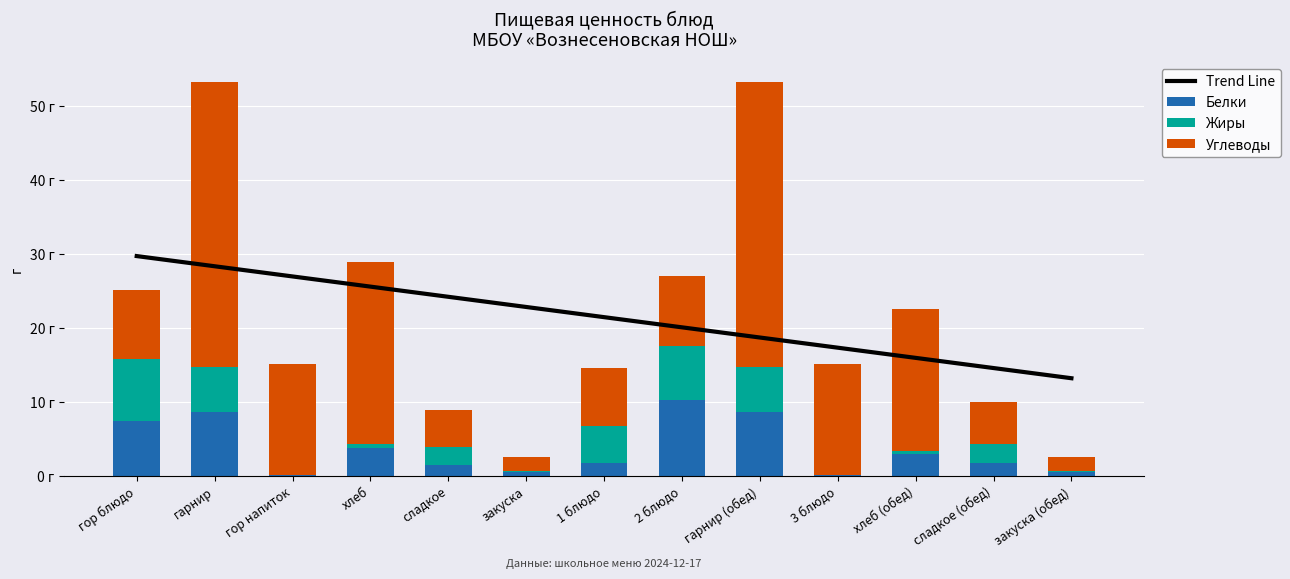

Is the value of Белки at хлеб (обед) greater than the value of Углеводы at 1 блюдо?

No